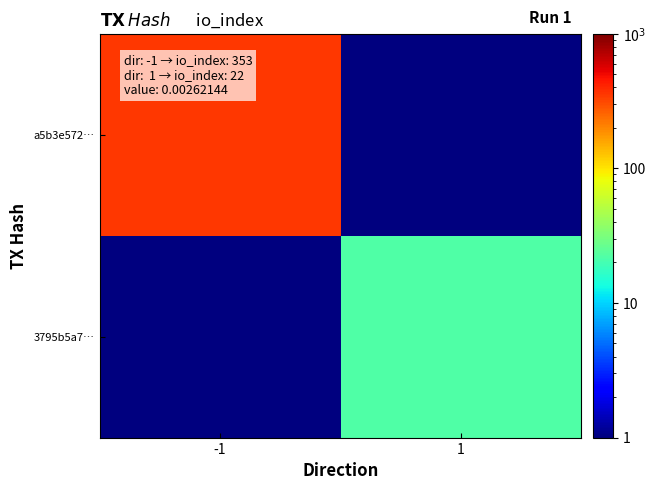

Which series has the largest total across all categories?

a5b3e572…